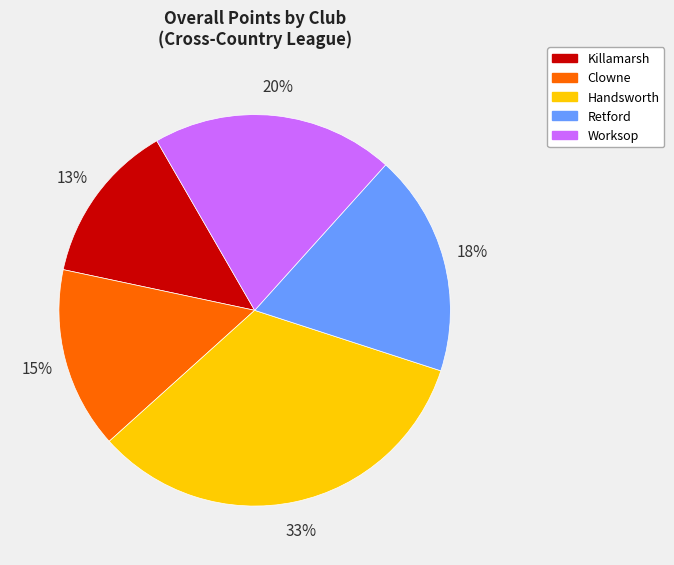

Is it true that Killamarsh is 13% of the pie?

True